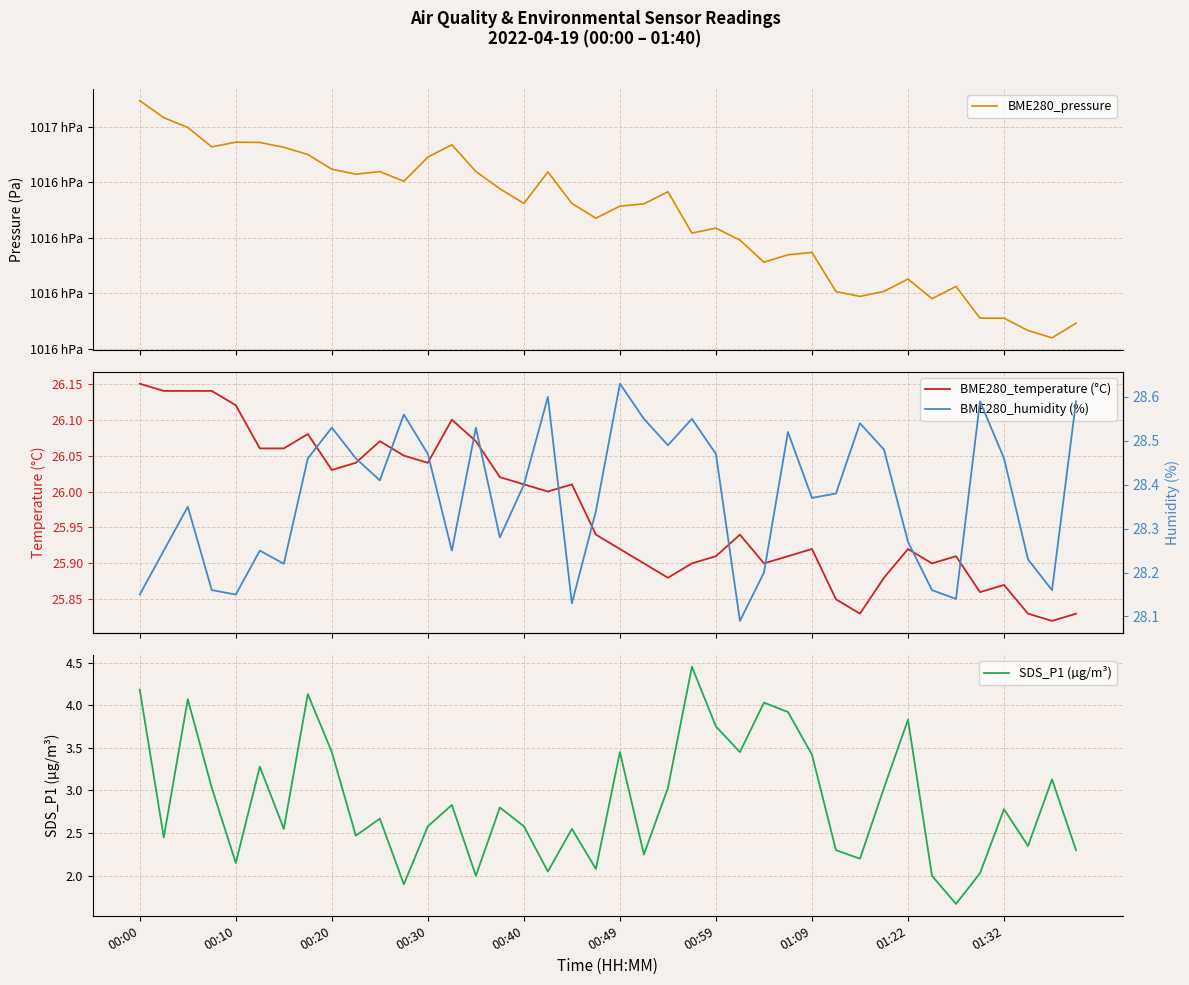

At how many categories does at least one series exceed 54538?

40